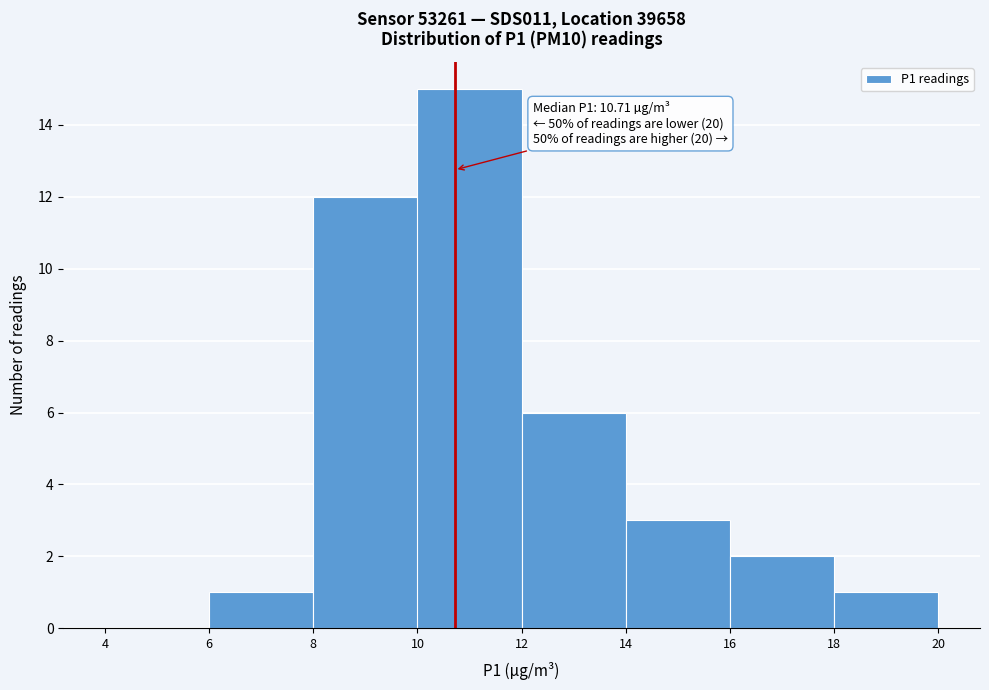

Over which range of the x-axis is the bar tallest?

10 to 12